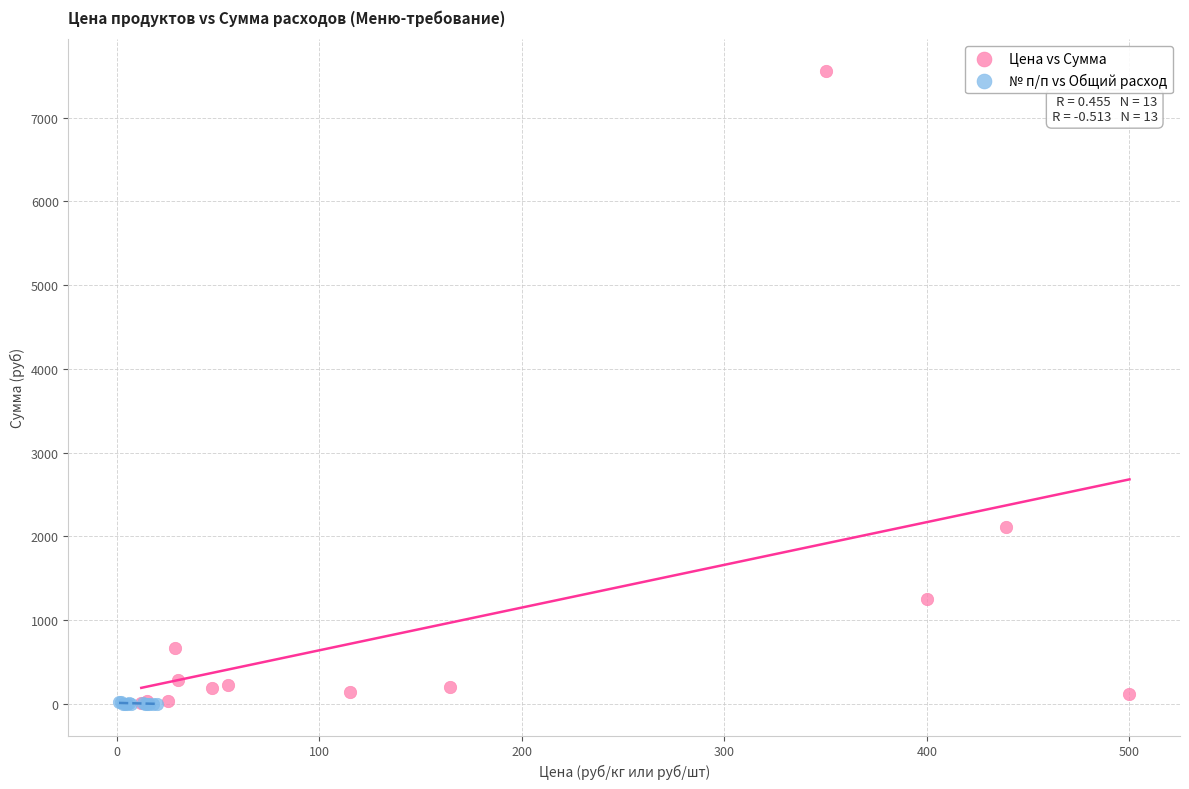

Which series has the widest spread of Y values?

Цена vs Сумма